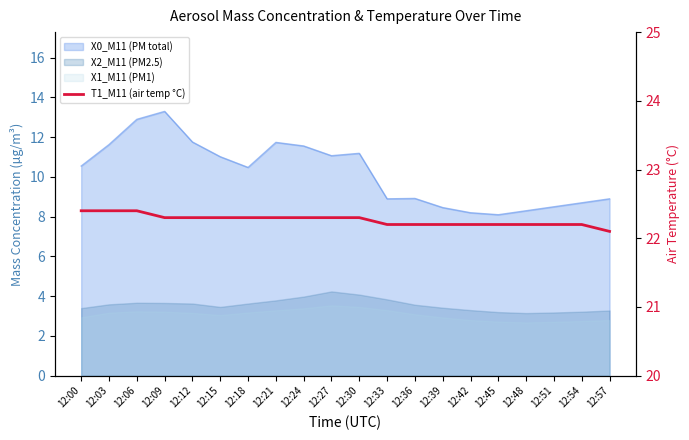

What is the ratio of the value at 12:42 to the value at 12:51?

1.0